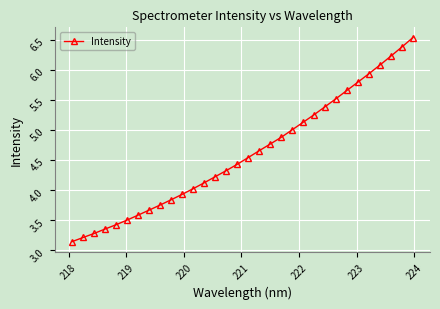

True or false: the data has more than 2 interior local peaks.

False